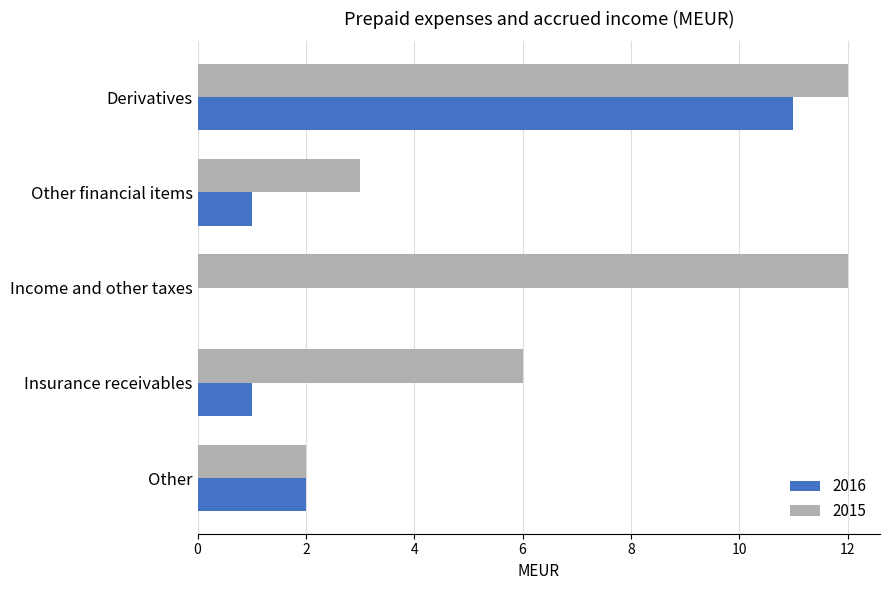

The value of 2015 at Income and other taxes is 20. True or false?

False